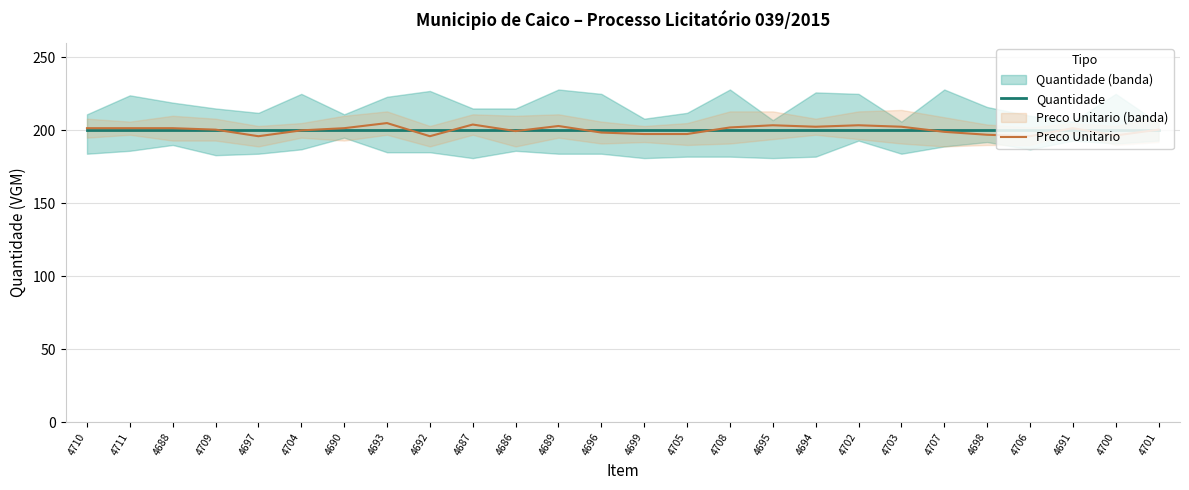

List the series in order of their overall mean, lowest first.

Quantidade, Preco Unitario